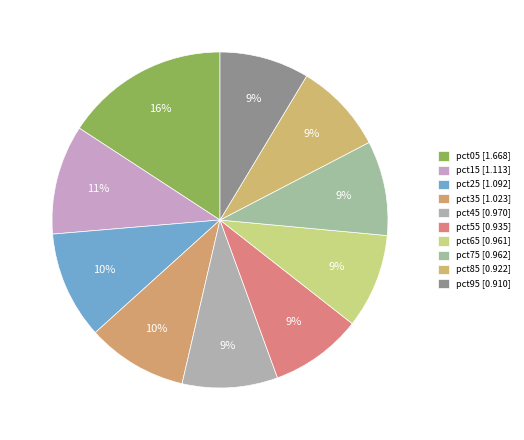

Which slice is the smallest?

pct95